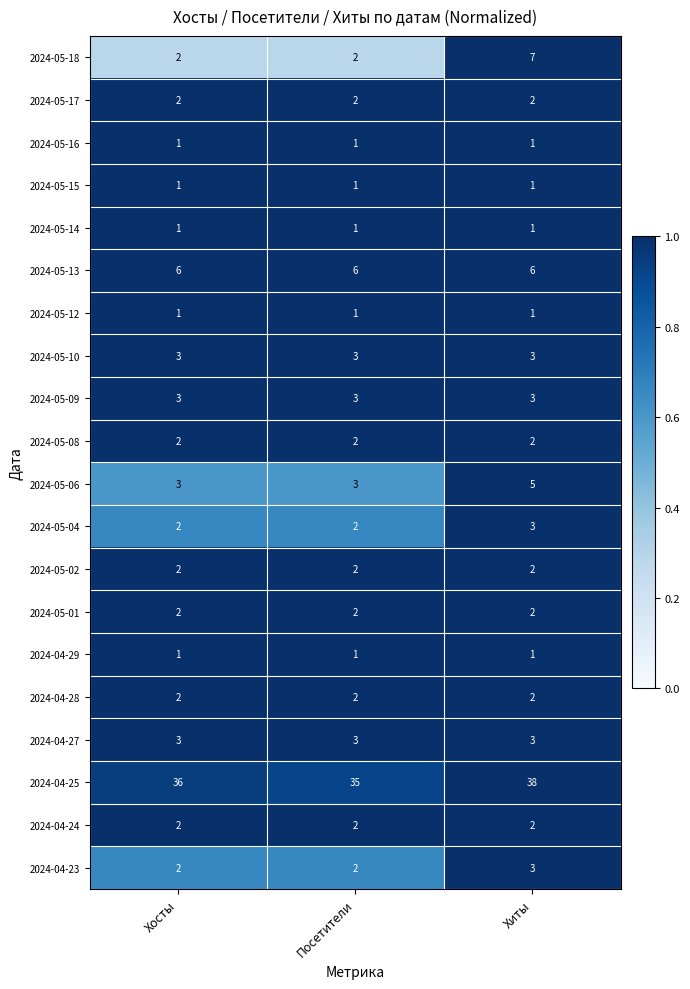

Is it true that 2024-05-02 equals 2 at Посетители?

True